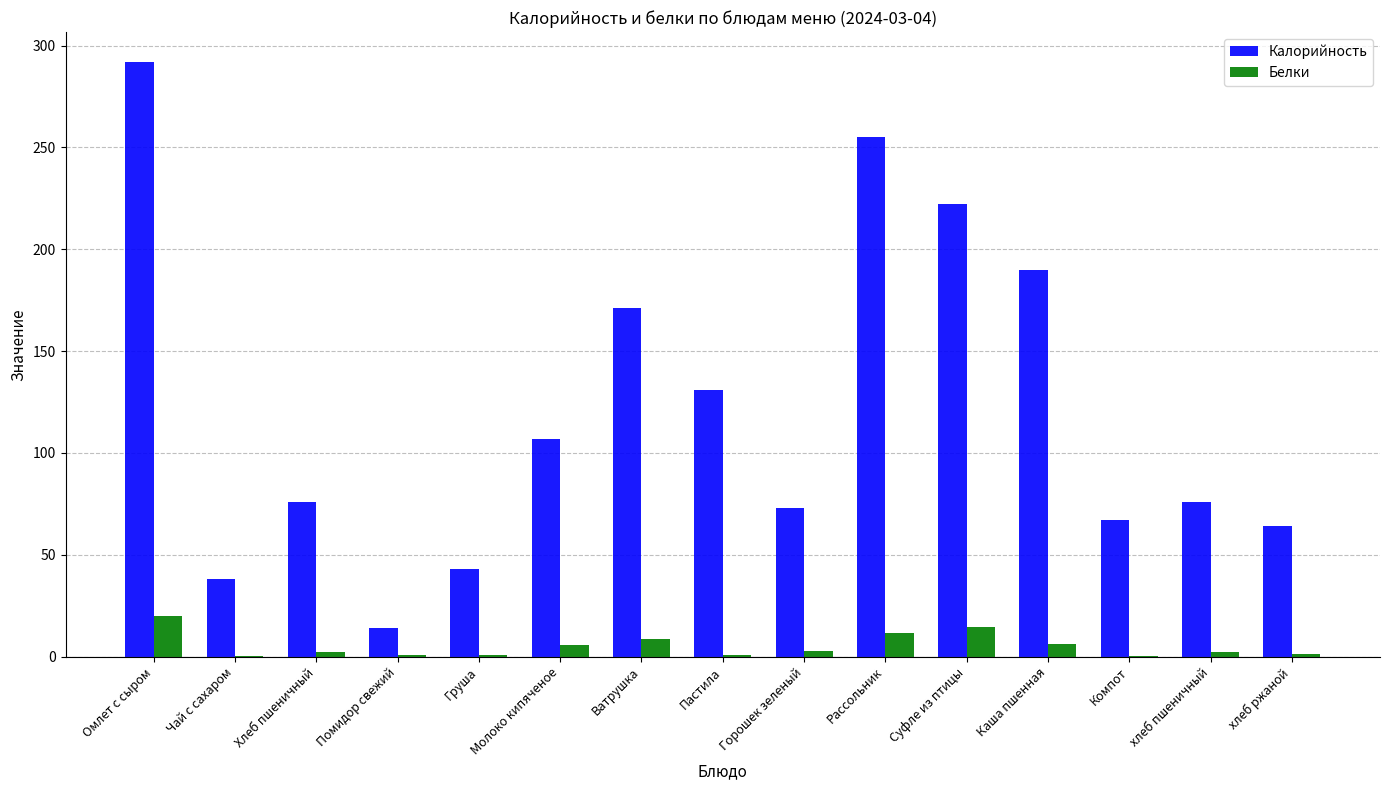

The Калорийность series shows 255.0 at Рассольник. True or false?

True